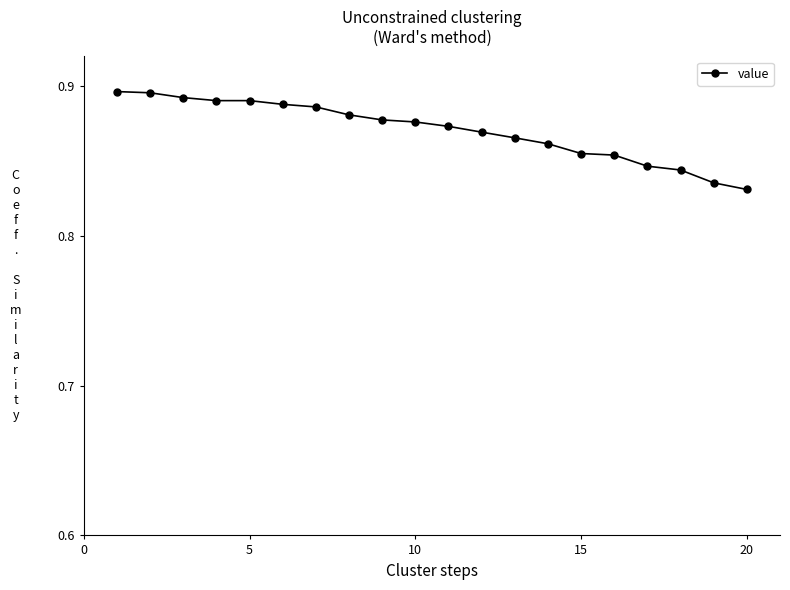

How many values are between 0 and 1?

20